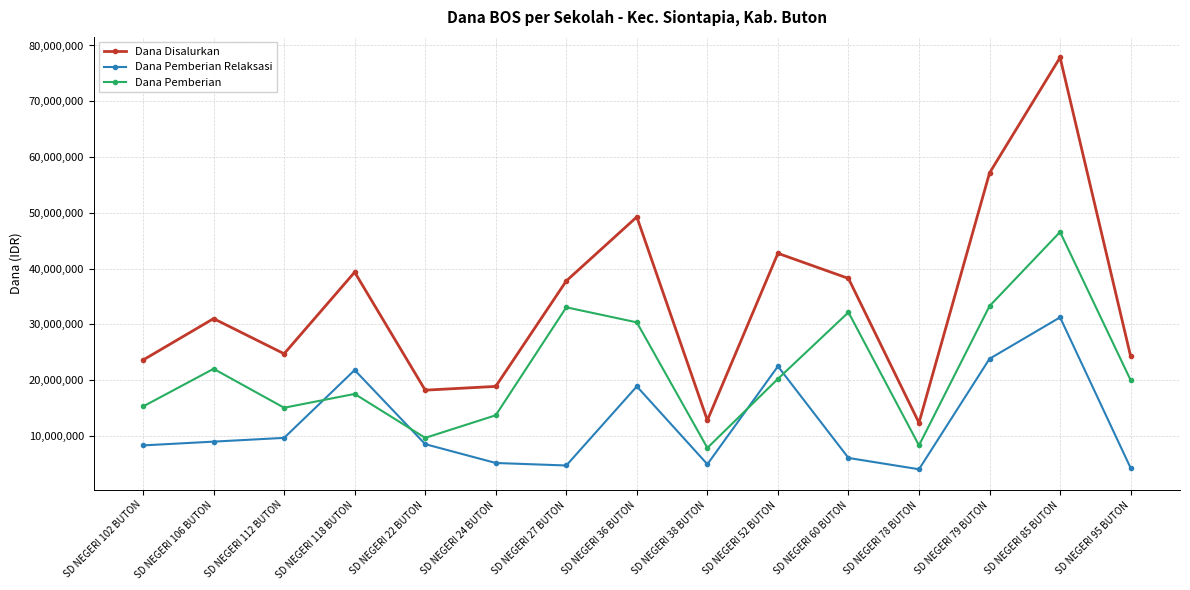

At which label does Dana Disalurkan reach its peak?

SD NEGERI 85 BUTON